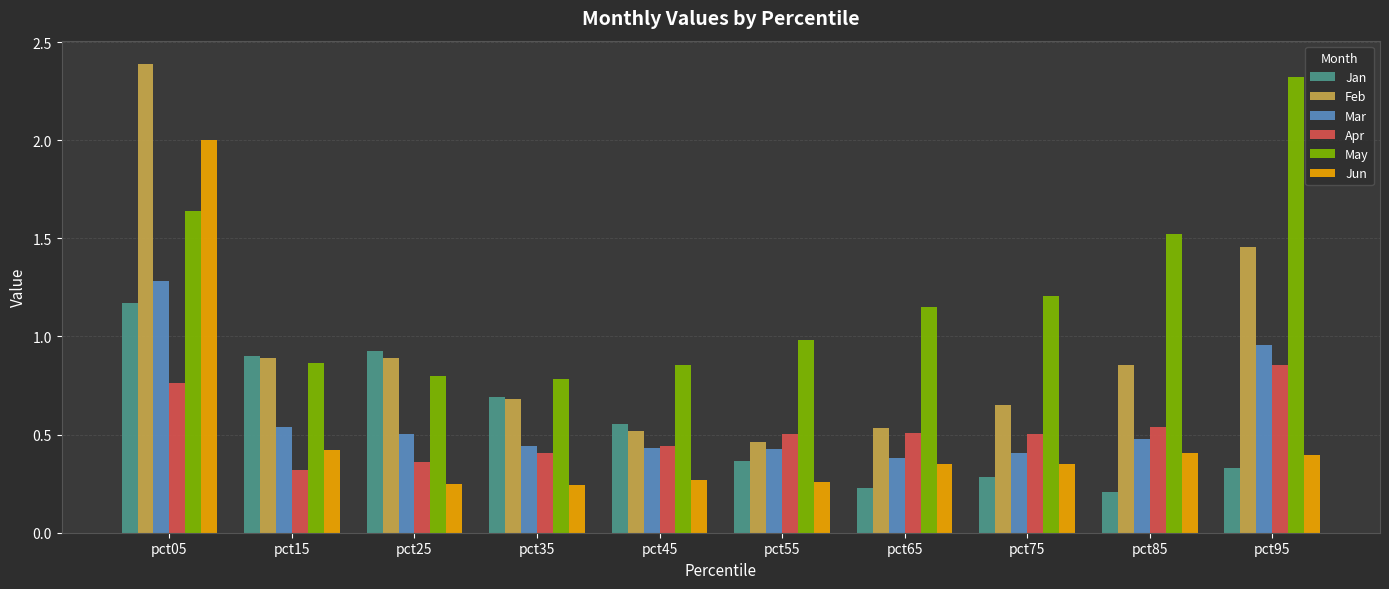

Is the value of Jun at pct35 greater than the value of Feb at pct85?

No